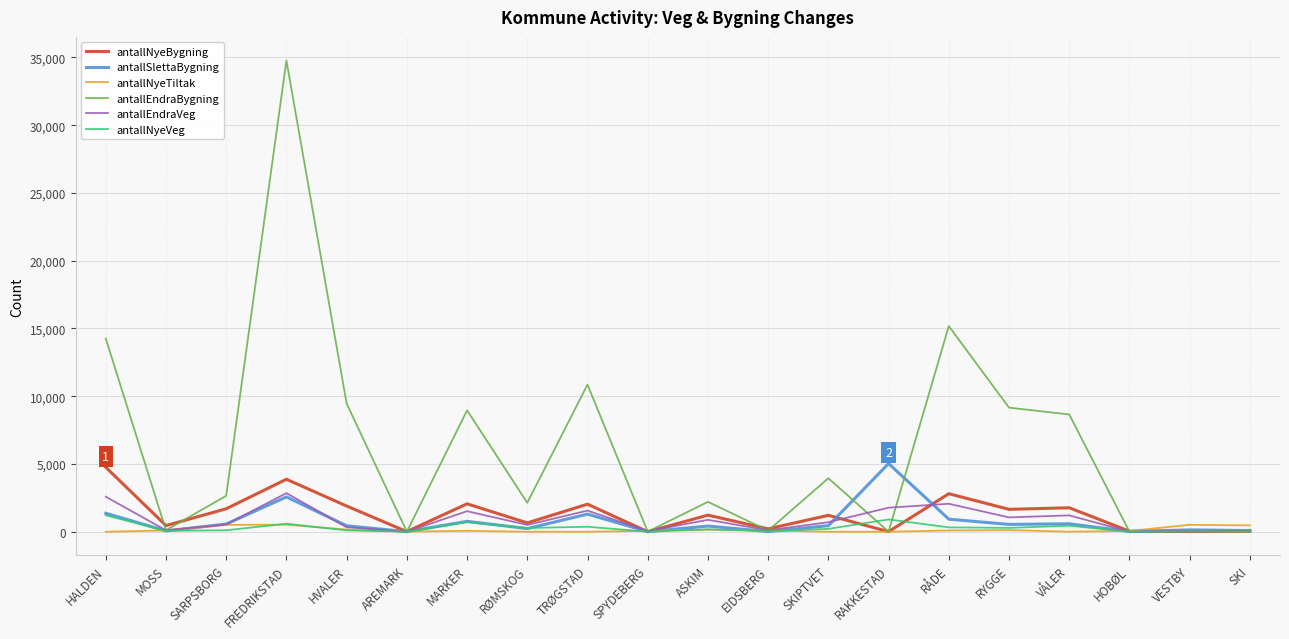

Which series has the widest spread of values?

antallEndraBygning